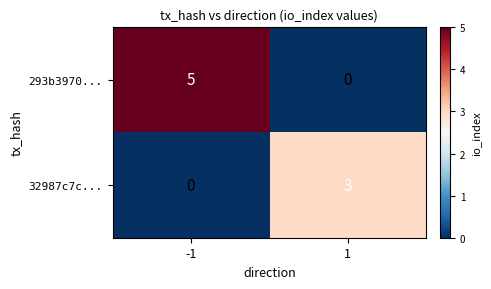

How many categories are shown in the chart?

2